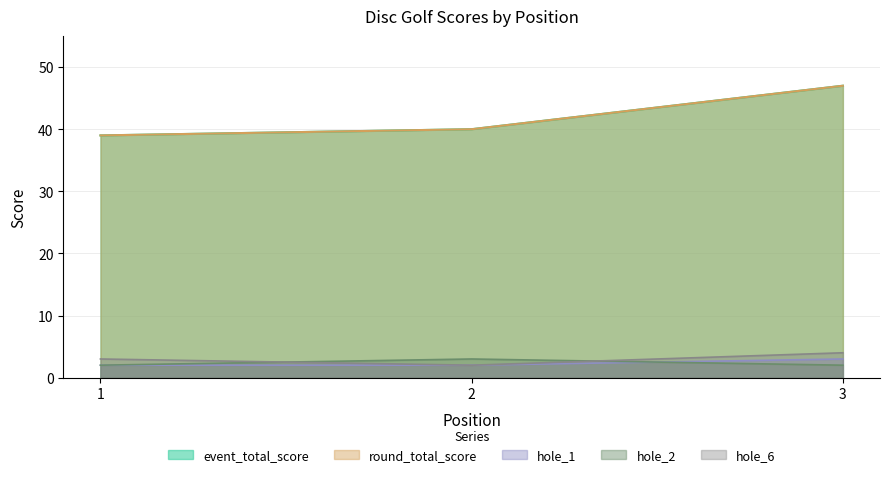

Reading left to right, transcribe all the data shown in this chart.

event_total_score: 1=39	2=40	3=47
round_total_score: 1=39	2=40	3=47
hole_1: 1=2	2=2	3=3
hole_2: 1=2	2=3	3=2
hole_6: 1=3	2=2	3=4